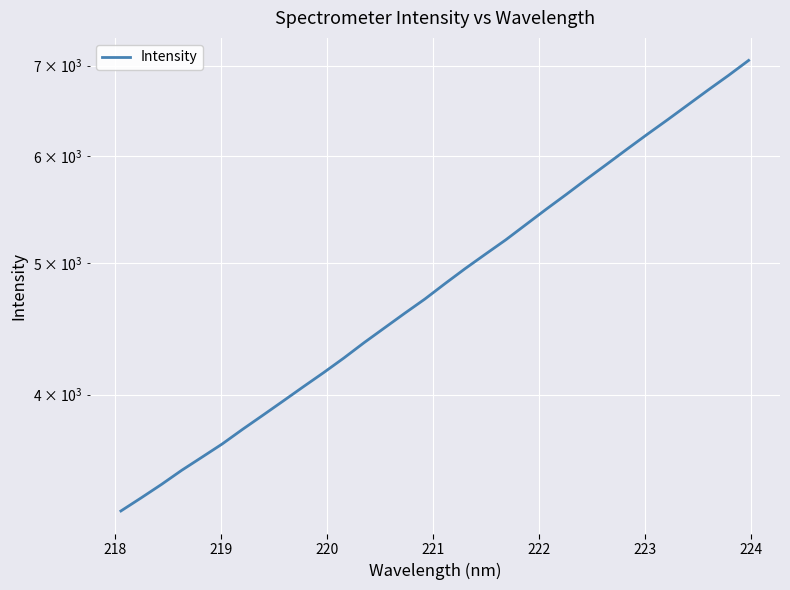

How many categories are shown in the chart?

32